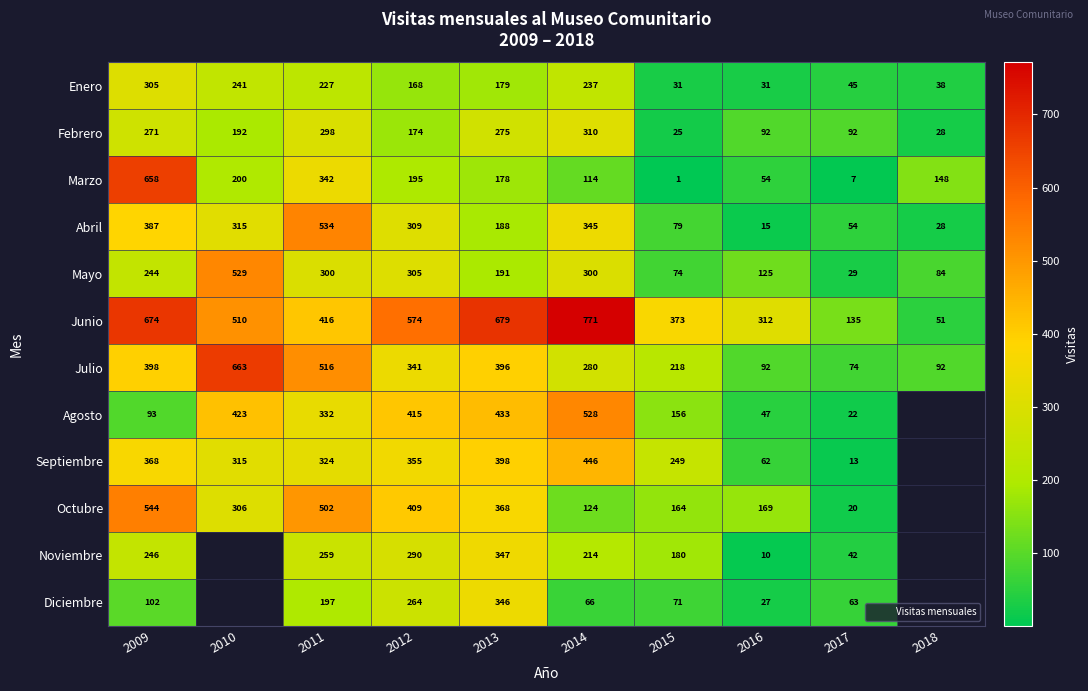

Which series has the largest total across all categories?

Junio